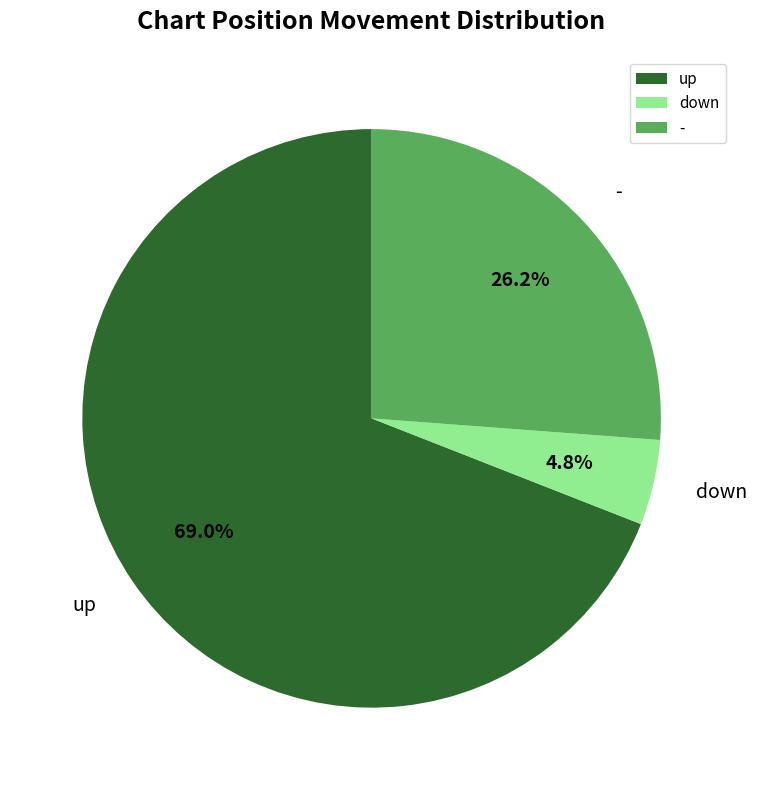

What is the smallest slice in the pie chart?

down